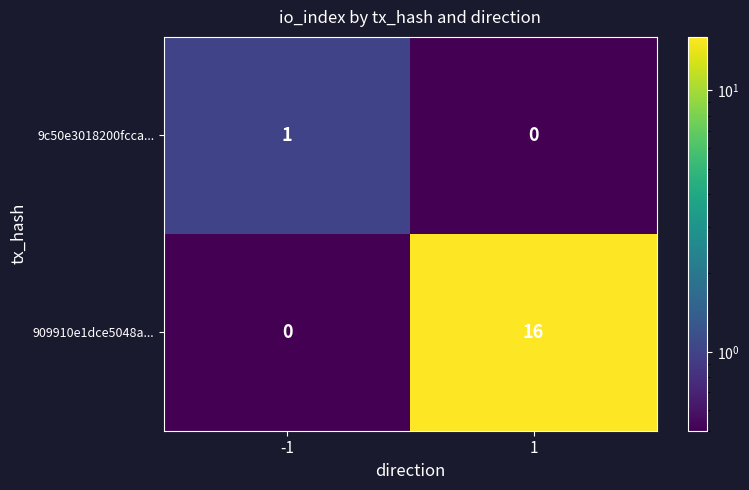

Is it true that 909910e1dce5048a... equals 3 at 1?

False